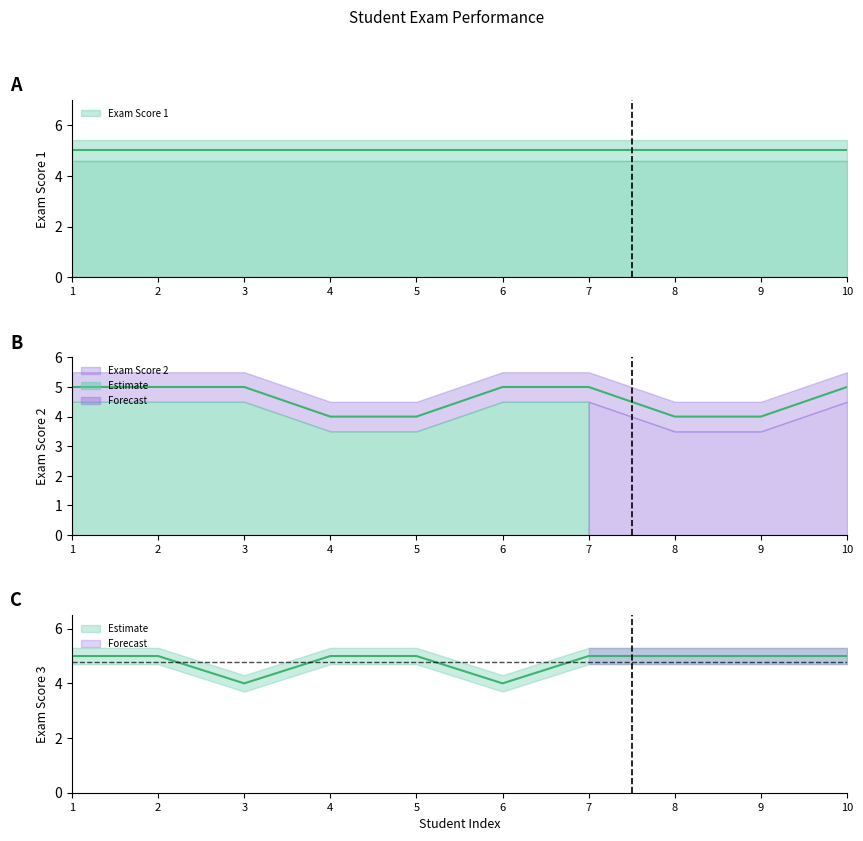

What is the sum of the Exam Score 2 values at 2 and 6?

10